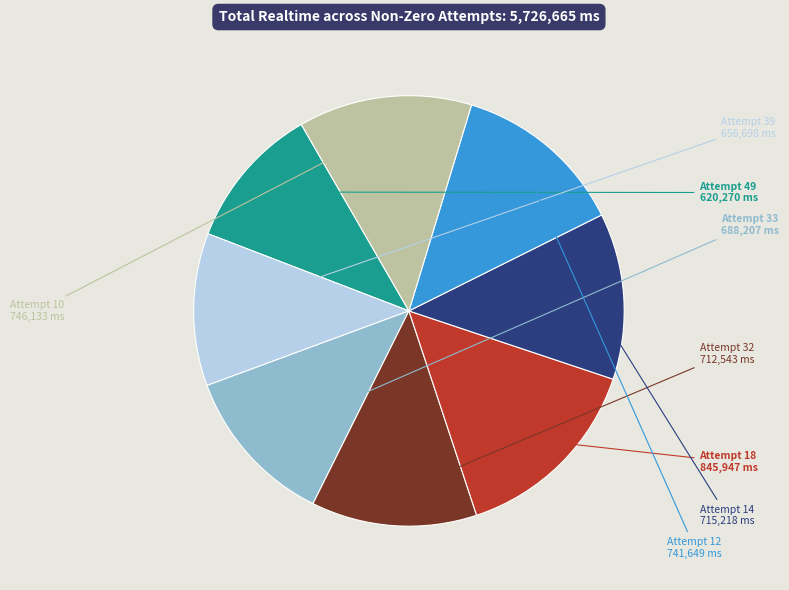

Is there a majority slice in this chart?

No